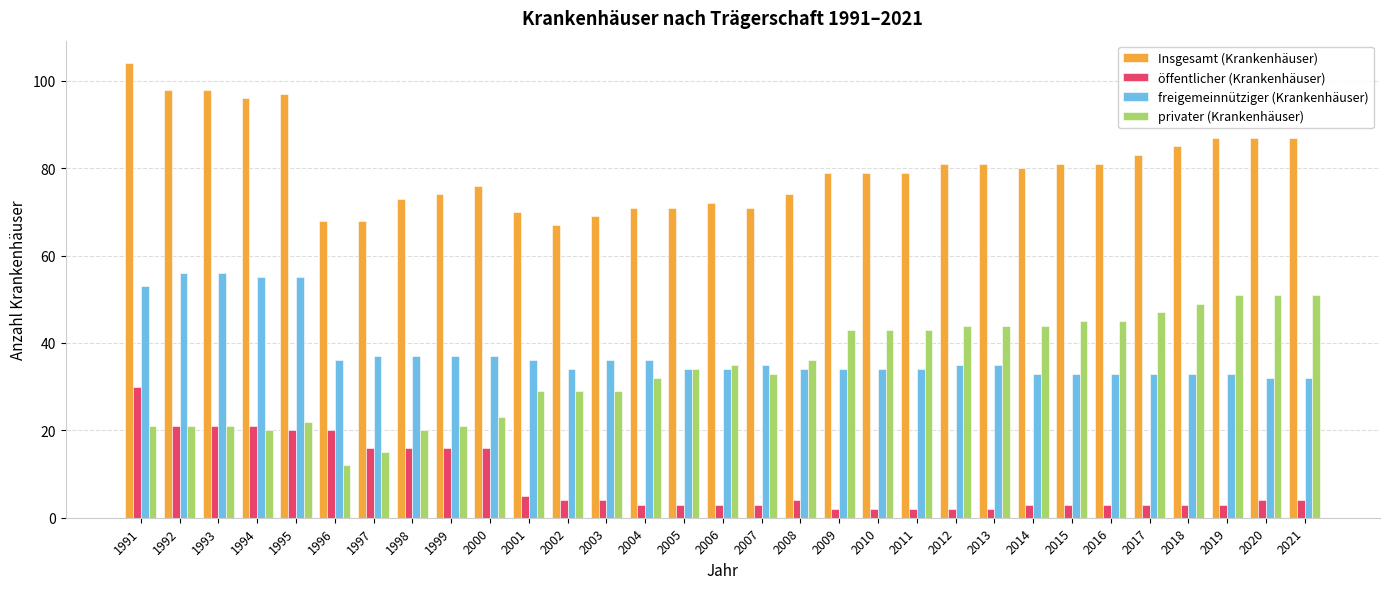

At which category is the sum across all series the highest?

1991